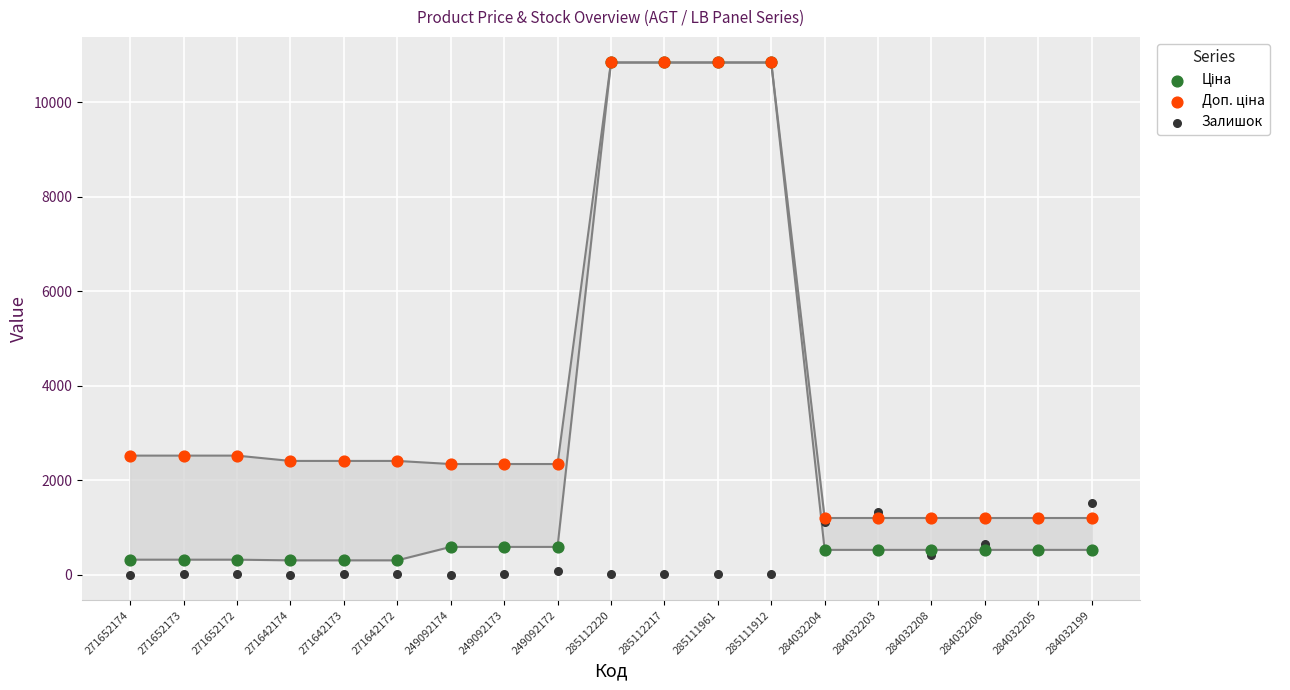

Which series contains the highest Y value?

Ціна